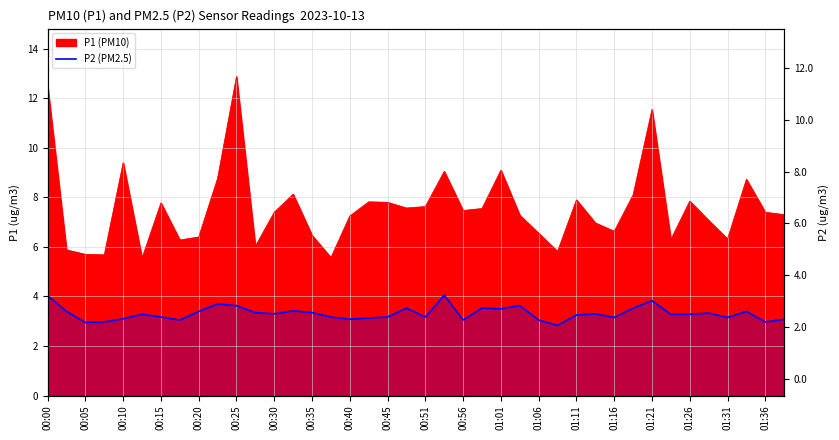

How many points are higher than both their immediate neighbors (excluding endpoints)?

11